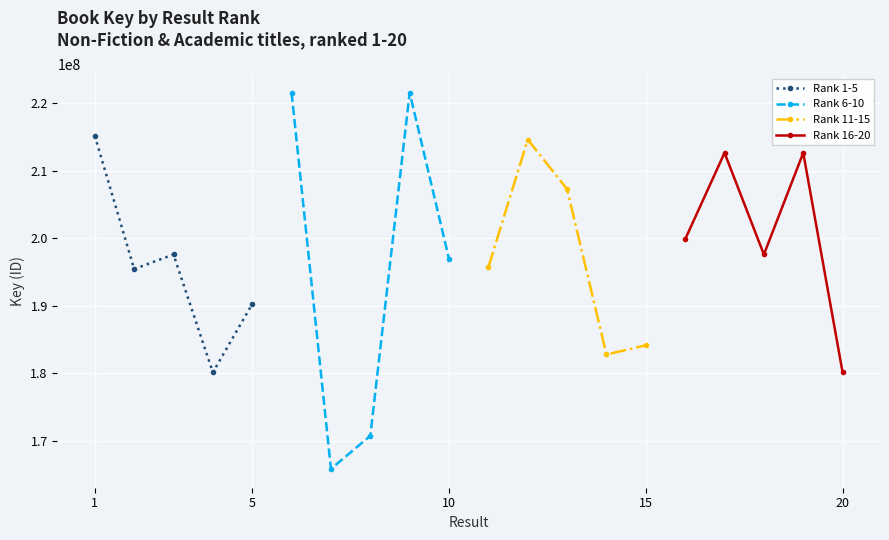

True or false: Rank 1-5 has more than 1 interior local peaks.

False